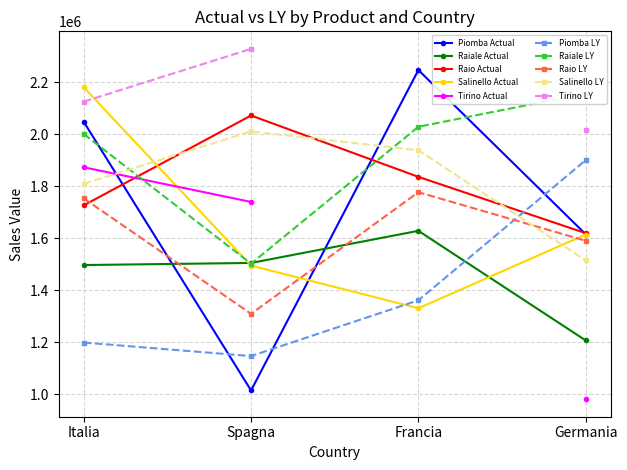

At how many categories does at least one series exceed 1598244?

4